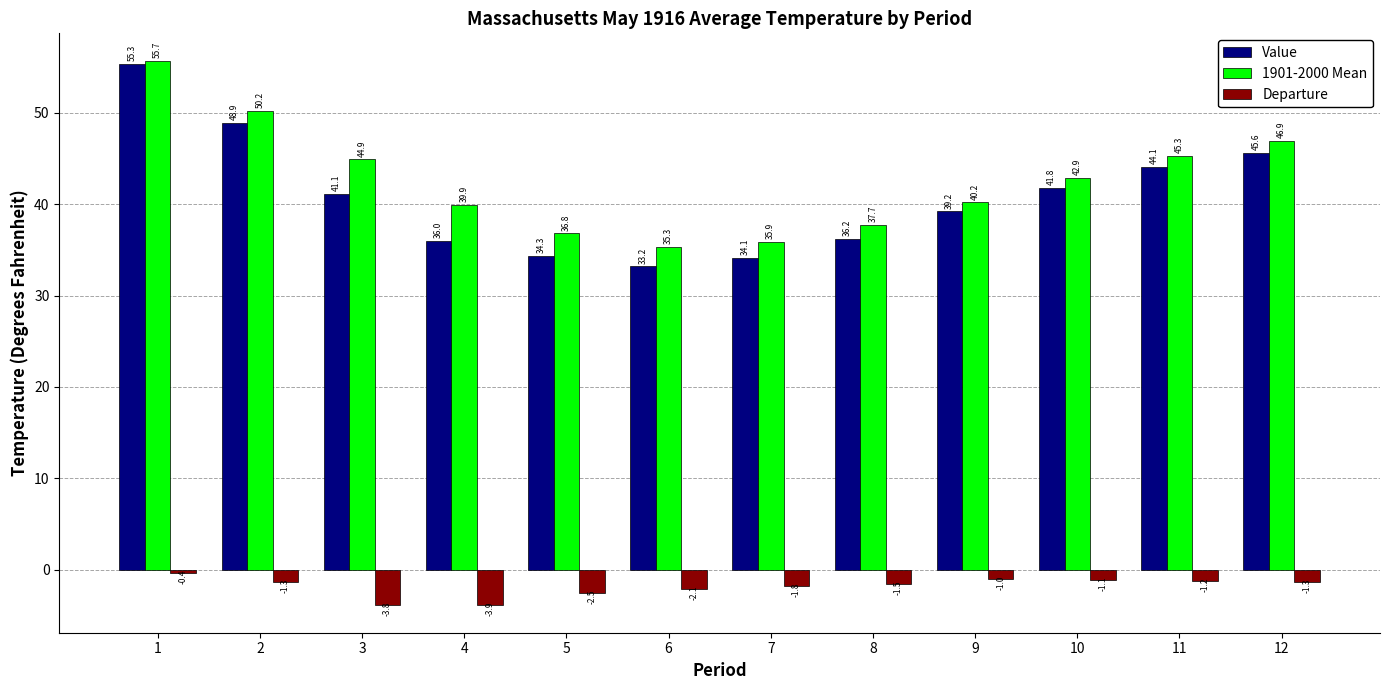

Which series has the largest total across all categories?

1901-2000 Mean